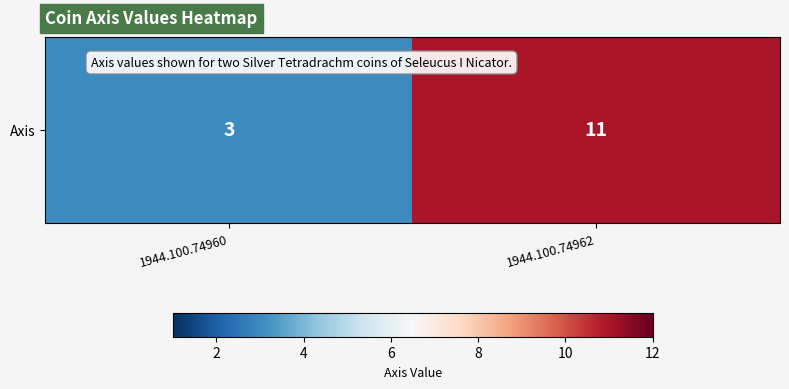

Rank the categories by value from highest to lowest.

1944.100.74962, 1944.100.74960